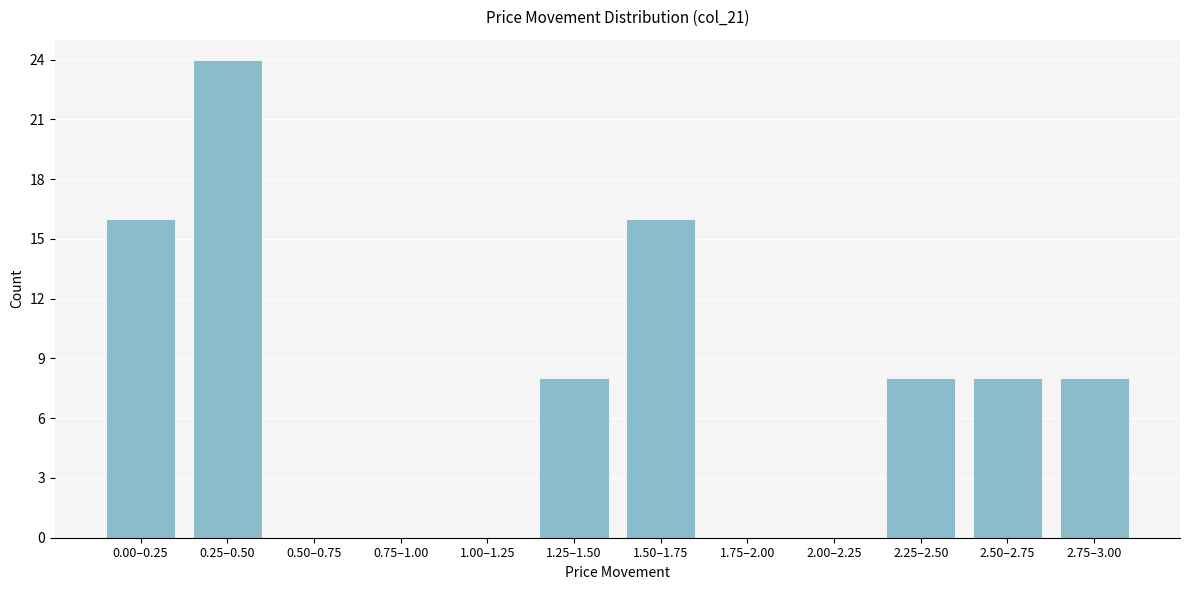

Reading left to right, transcribe all the data shown in this chart.

0.00–0.25=16	0.25–0.50=24	0.50–0.75=0	0.75–1.00=0	1.00–1.25=0	1.25–1.50=8	1.50–1.75=16	1.75–2.00=0	2.00–2.25=0	2.25–2.50=8	2.50–2.75=8	2.75–3.00=8